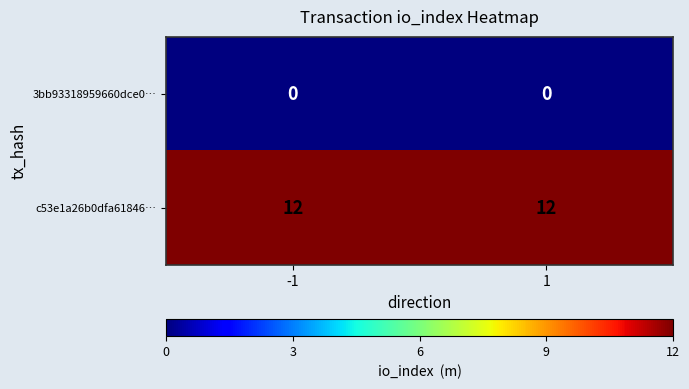

What is the spread (max minus min) of values at 1?

12